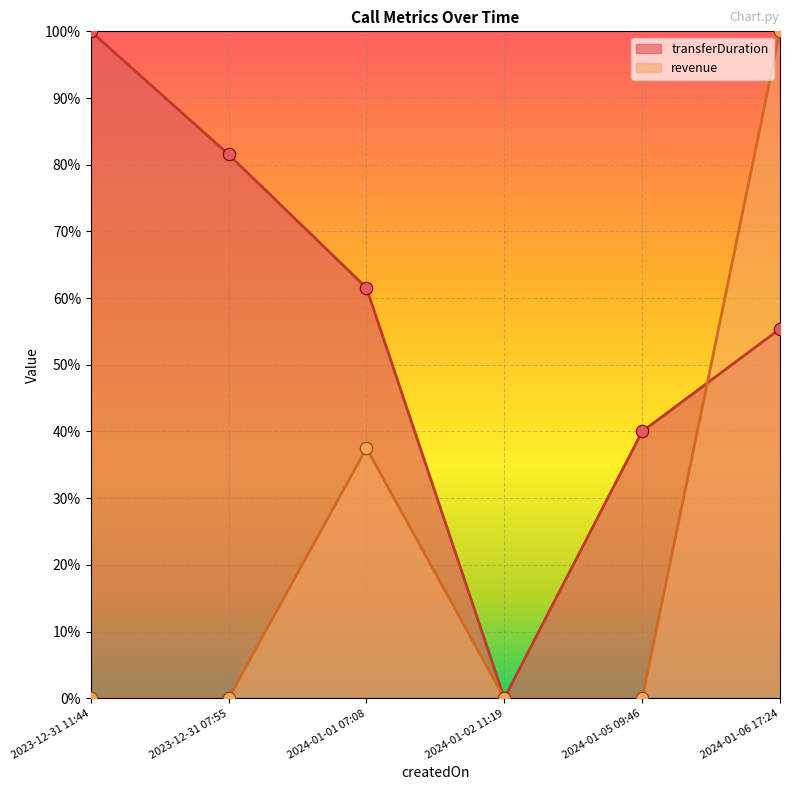

At which category is the sum across all series the highest?

2024-01-06 17:24